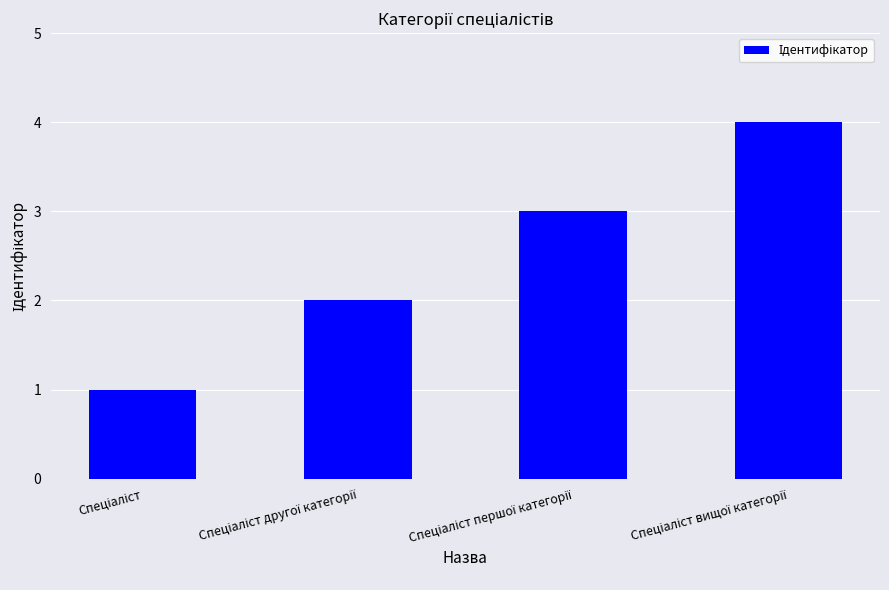

What is the difference between the maximum and minimum values?

3